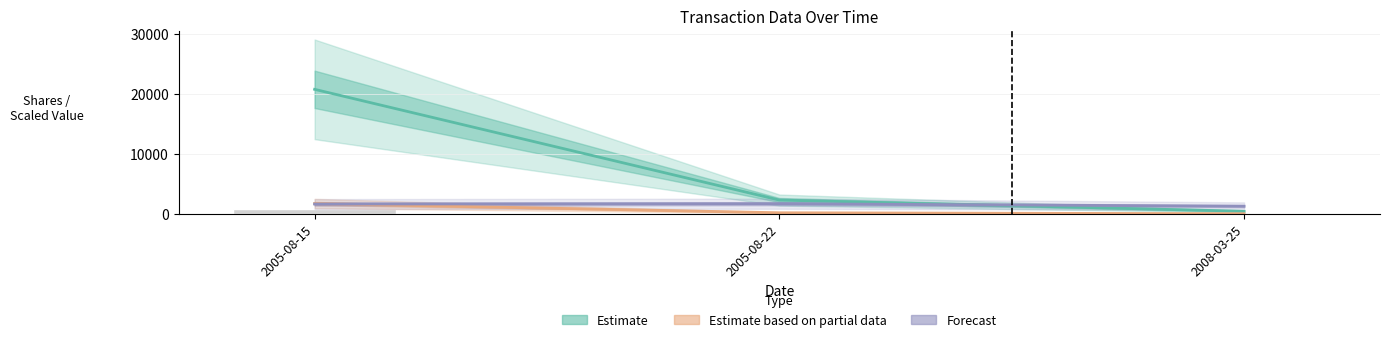

Reading left to right, list all the values displayed in this chart.

Estimate: 20790.0	2310.0	435.0
Estimate based on partial data: 1732.5	192.5	30.4
Forecast: 1648.4	1699.8	1285.2